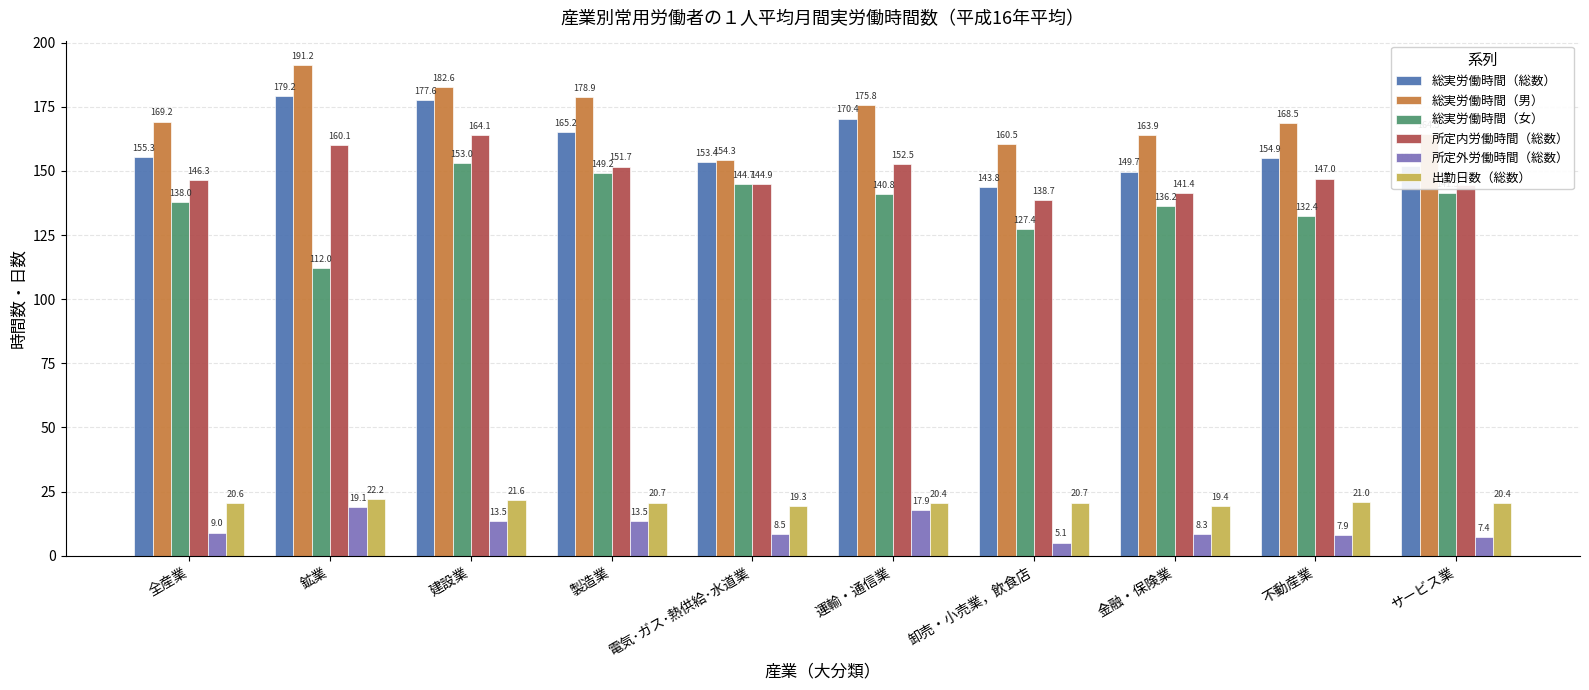

At which label does 総実労働時間（総数） reach its minimum?

卸売・小売業，飲食店